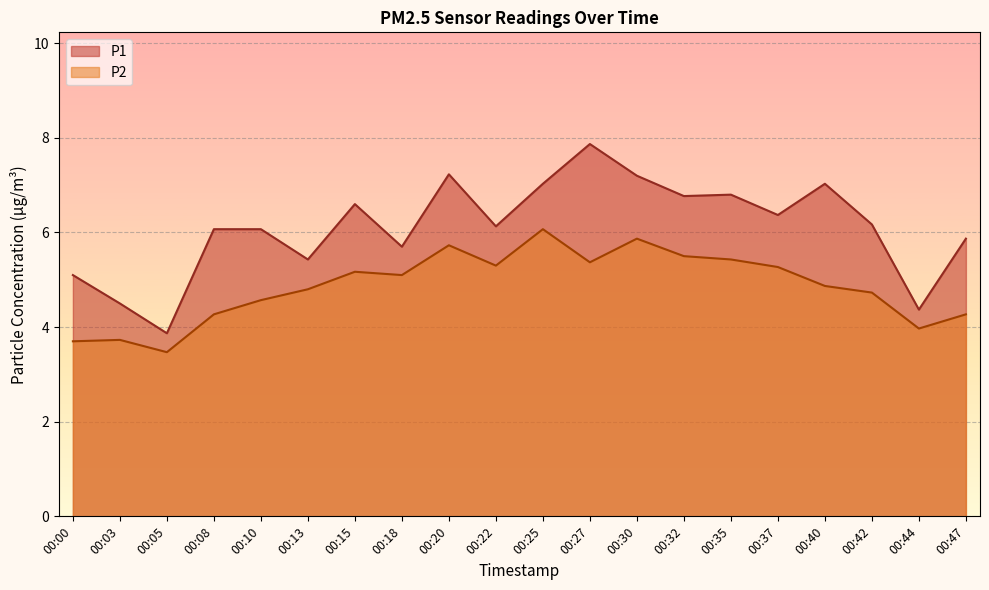

How many interior local peaks does the P1 series have?

5